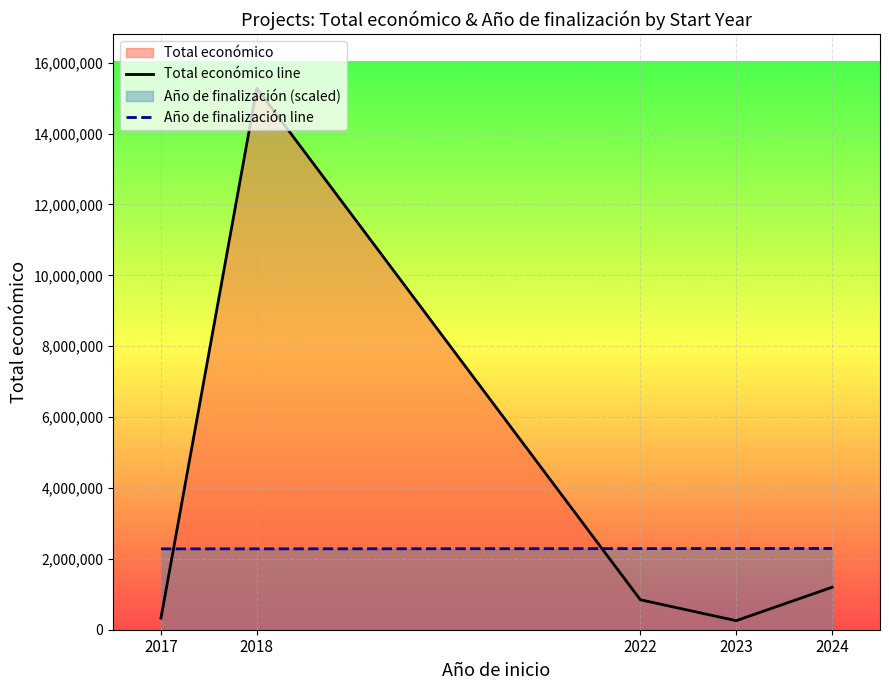

Reading left to right, extract all data points from this chart.

Total económico line: 2017=327744.0	2018=15282696.0	2022=845640.0	2023=254993.0	2024=1198230.0
Año de finalización line: 2017=2282226.0	2018=2282226.0	2022=2288634.6	2023=2290142.5	2024=2292404.4